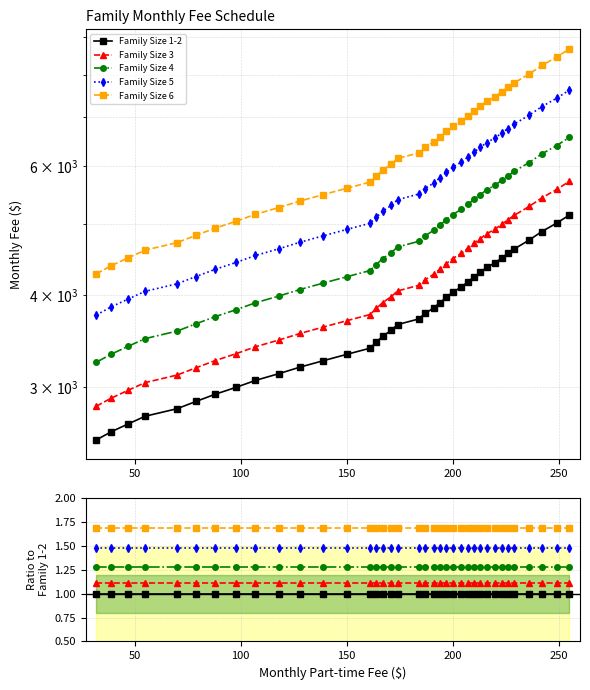

What are all the series names shown in the legend?

Family Size 1-2, Family Size 3, Family Size 4, Family Size 5, Family Size 6